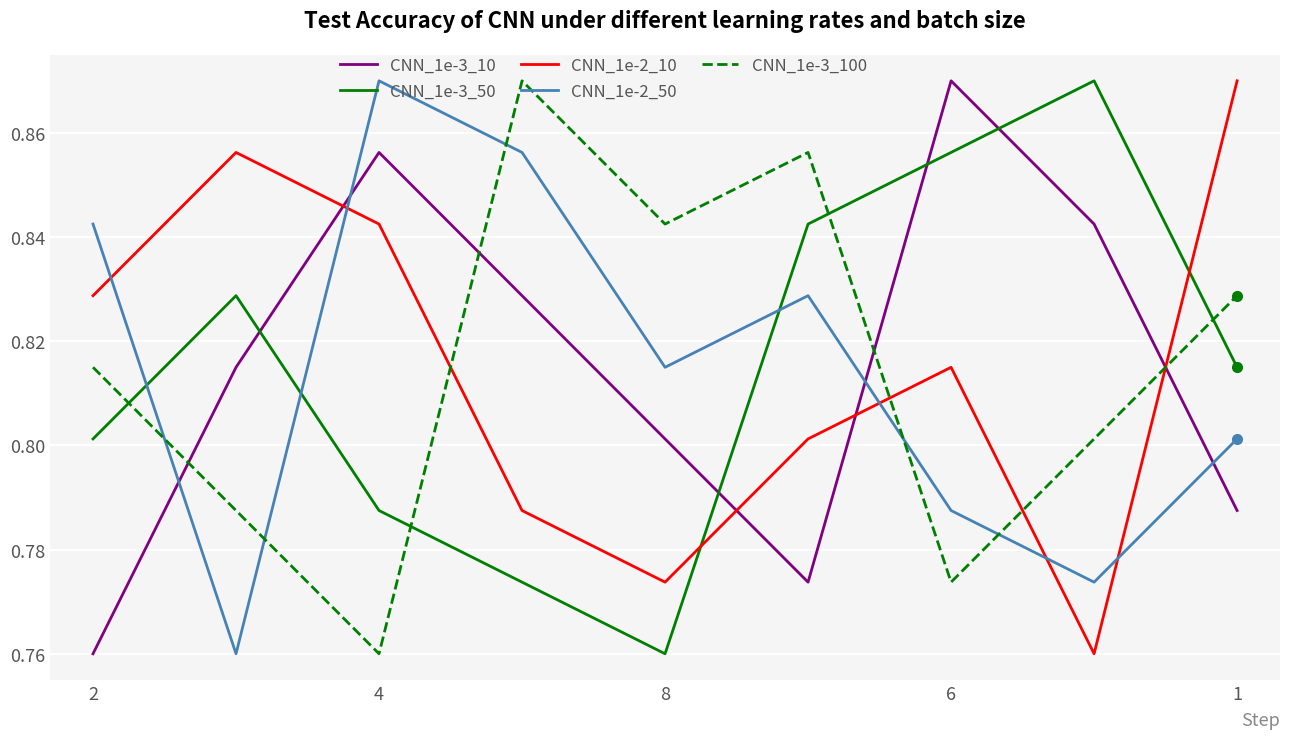

How many times do CNN_1e-2_10 and CNN_1e-3_10 cross each other?

4